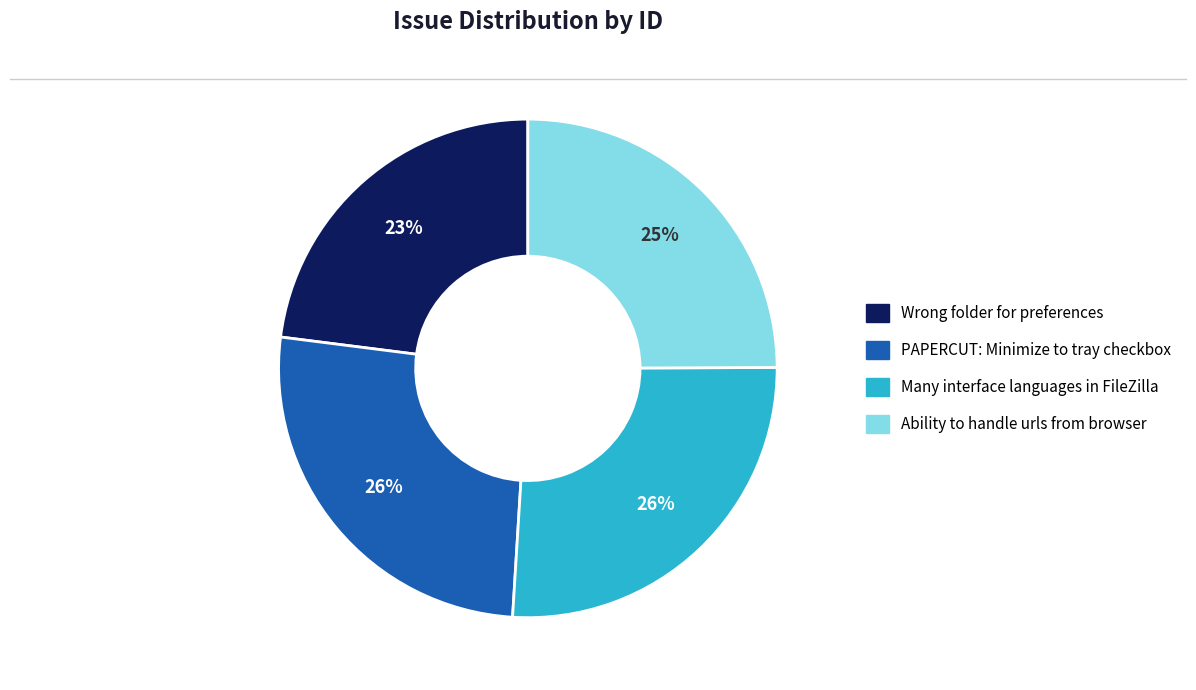

Is there any slice that represents more than half of the pie?

No